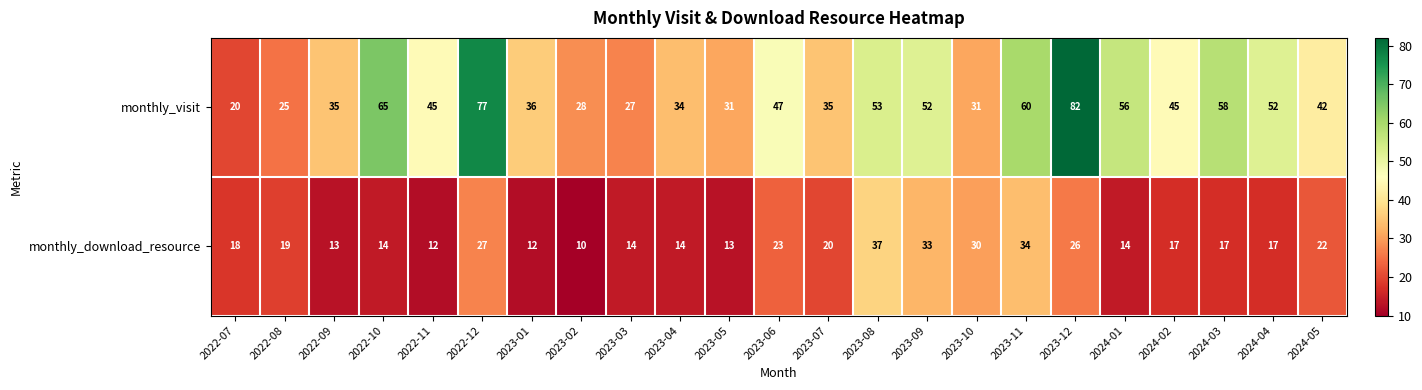

How many distinct data groups are displayed?

2